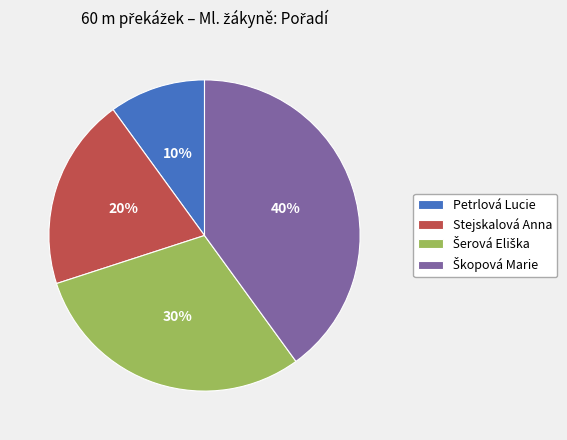

Which slice is the smallest?

Petrlová Lucie